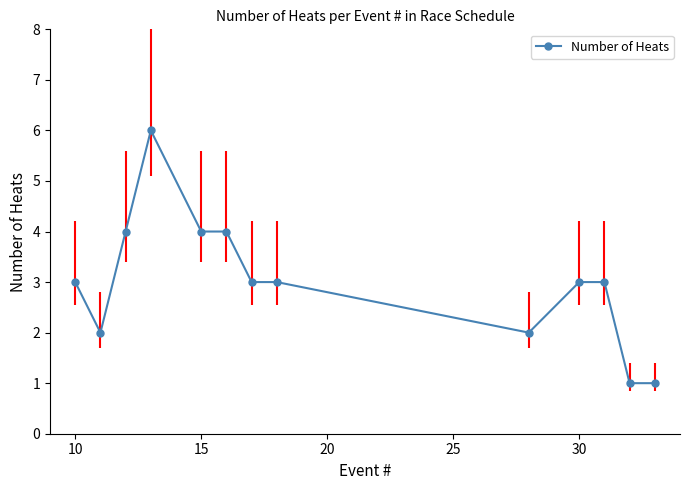

What is the sum of all values?

39